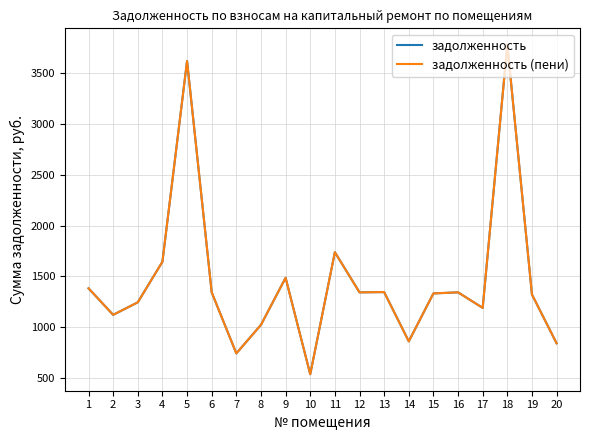

What is the lowest value of the задолженность series?

538.5